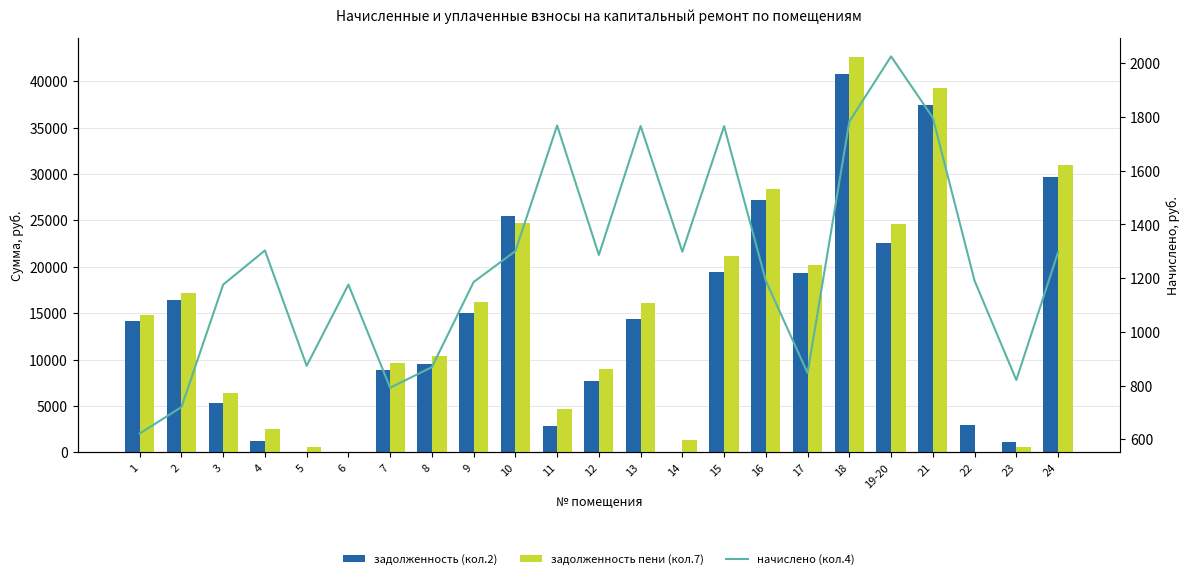

How many data points in задолженность пени (кол.7) are less than 14805?

11